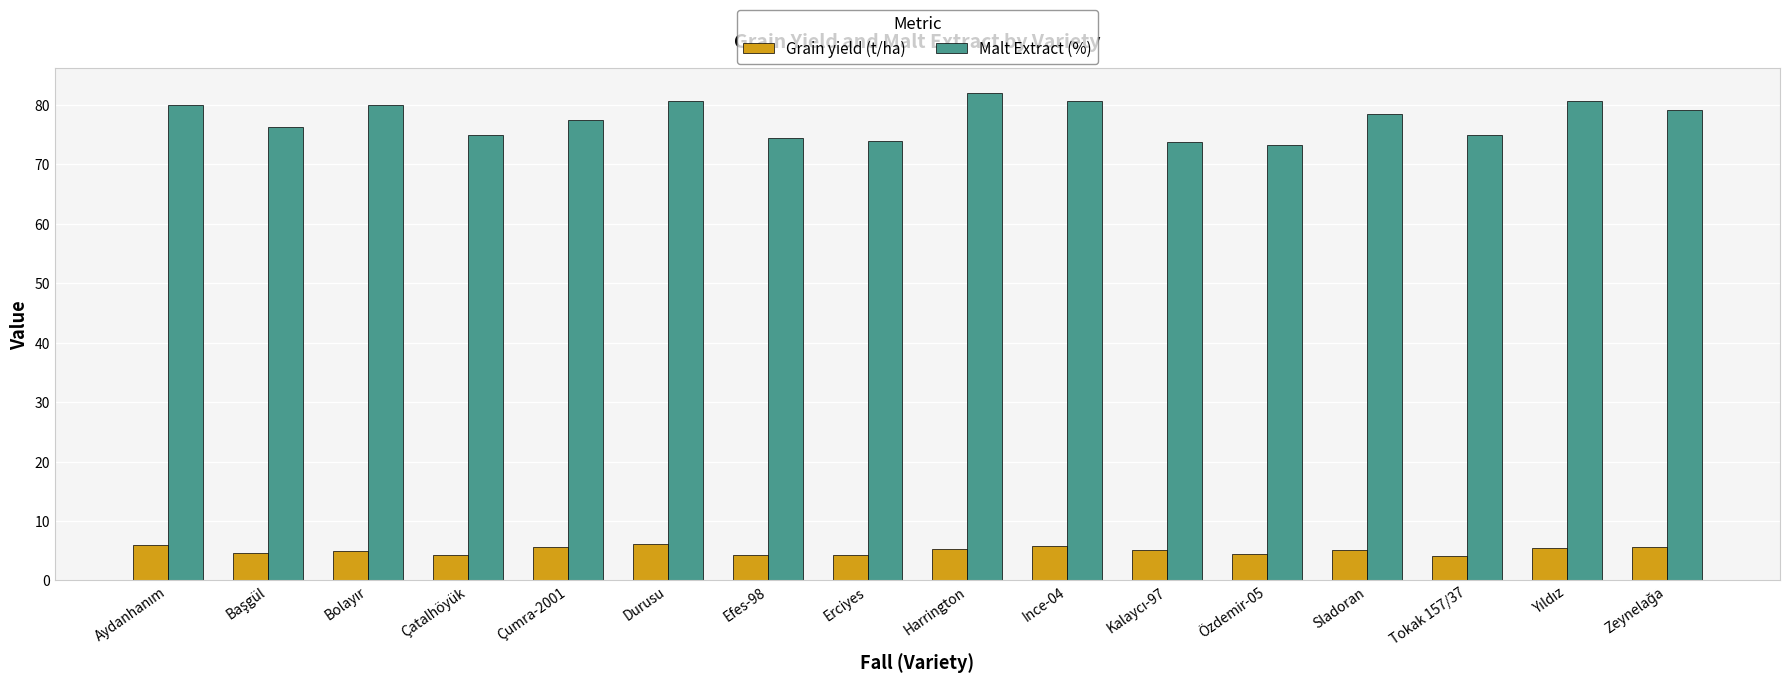

The Malt Extract (%) series shows 117.4 at Çatalhöyük. True or false?

False